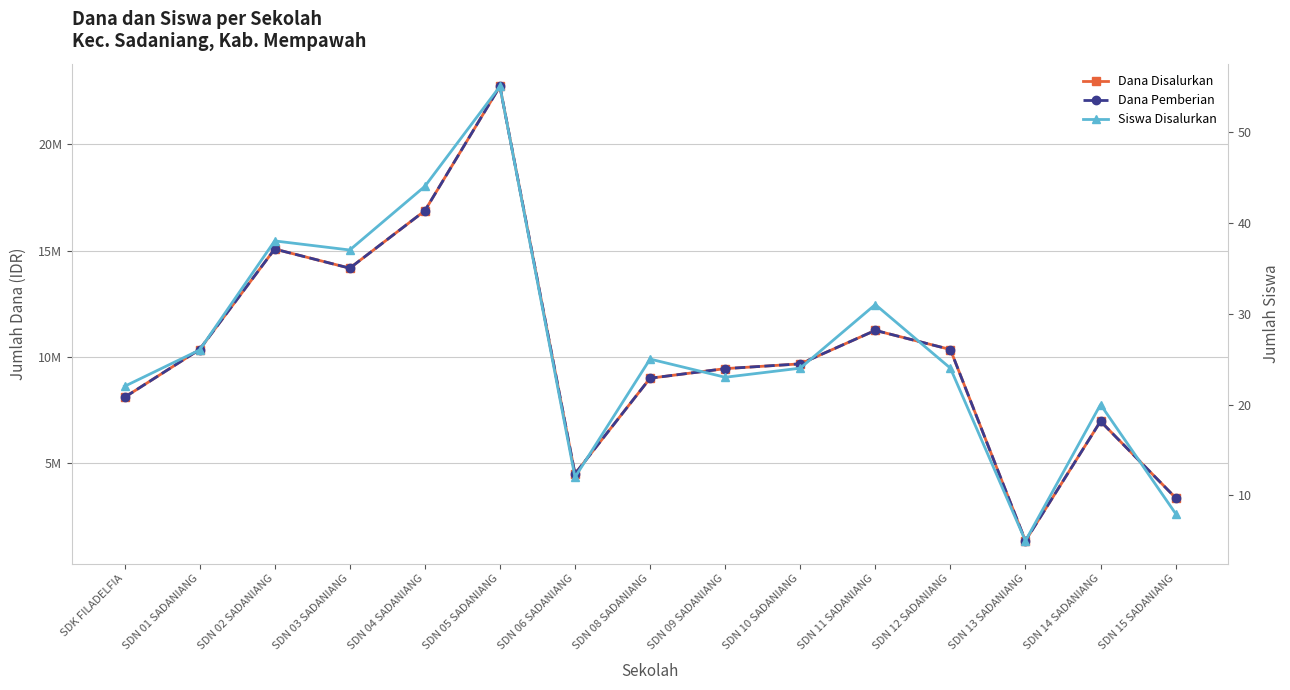

Does the chart have visible grid lines?

Yes